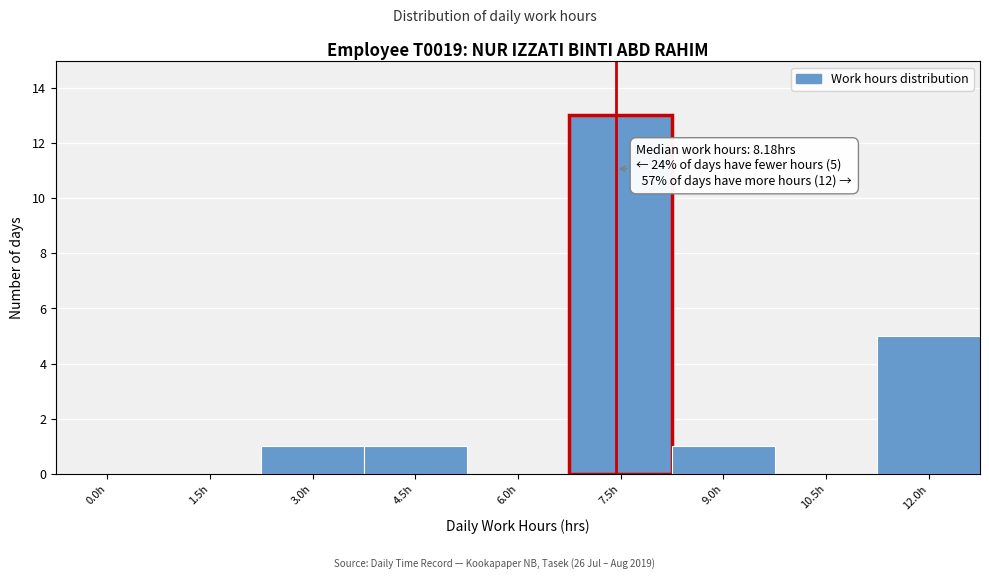

Reading left to right, list all the values displayed in this chart.

0.0h=0	1.5h=0	3.0h=1	4.5h=1	6.0h=0	7.5h=13	9.0h=1	10.5h=0	12.0h=5